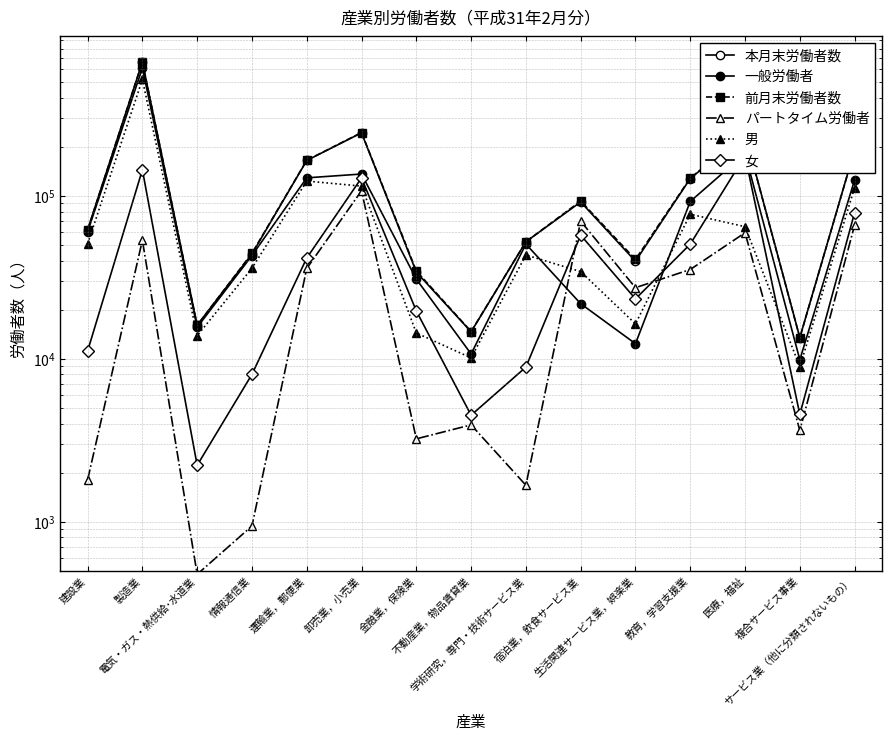

Reading right to left, extract all data points from this chart.

本月末労働者数: サービス業（他に分類されないもの）=191079	複合サービス事業=13483	医療，福祉=240654	教育，学習支援業=127456	生活関連サービス業，娯楽業=39631	宿泊業，飲食サービス業=91553	学術研究，専門・技術サービス業=52177	不動産業，物品賃貸業=14619	金融業，保険業=33998	卸売業，小売業=243182	運輸業，郵便業=164513	情報通信業=43901	電気・ガス・熱供給･水道業=16059	製造業=661044	建設業=61805
一般労働者: サービス業（他に分類されないもの）=125083	複合サービス事業=9854	医療，福祉=181383	教育，学習支援業=92197	生活関連サービス業，娯楽業=12359	宿泊業，飲食サービス業=21752	学術研究，専門・技術サービス業=50504	不動産業，物品賃貸業=10693	金融業，保険業=30776	卸売業，小売業=135900	運輸業，郵便業=128736	情報通信業=42960	電気・ガス・熱供給･水道業=15584	製造業=607729	建設業=60000
前月末労働者数: サービス業（他に分類されないもの）=190469	複合サービス事業=13446	医療，福祉=239352	教育，学習支援業=128355	生活関連サービス業，娯楽業=40657	宿泊業，飲食サービス業=92828	学術研究，専門・技術サービス業=52165	不動産業，物品賃貸業=14678	金融業，保険業=34563	卸売業，小売業=244152	運輸業，郵便業=165065	情報通信業=44359	電気・ガス・熱供給･水道業=16024	製造業=662997	建設業=61663
パートタイム労働者: サービス業（他に分類されないもの）=65996	複合サービス事業=3629	医療，福祉=59271	教育，学習支援業=35259	生活関連サービス業，娯楽業=27272	宿泊業，飲食サービス業=69801	学術研究，専門・技術サービス業=1673	不動産業，物品賃貸業=3926	金融業，保険業=3222	卸売業，小売業=107282	運輸業，郵便業=35777	情報通信業=941	電気・ガス・熱供給･水道業=475	製造業=53315	建設業=1805
男: サービス業（他に分類されないもの）=112212	複合サービス事業=8932	医療，福祉=64582	教育，学習支援業=77006	生活関連サービス業，娯楽業=16357	宿泊業，飲食サービス業=34235	学術研究，専門・技術サービス業=43299	不動産業，物品賃貸業=10118	金融業，保険業=14382	卸売業，小売業=114536	運輸業，郵便業=123036	情報通信業=35886	電気・ガス・熱供給･水道業=13841	製造業=516773	建設業=50666
女: サービス業（他に分類されないもの）=78867	複合サービス事業=4551	医療，福祉=176072	教育，学習支援業=50450	生活関連サービス業，娯楽業=23274	宿泊業，飲食サービス業=57318	学術研究，専門・技術サービス業=8878	不動産業，物品賃貸業=4501	金融業，保険業=19616	卸売業，小売業=128646	運輸業，郵便業=41477	情報通信業=8015	電気・ガス・熱供給･水道業=2218	製造業=144271	建設業=11139